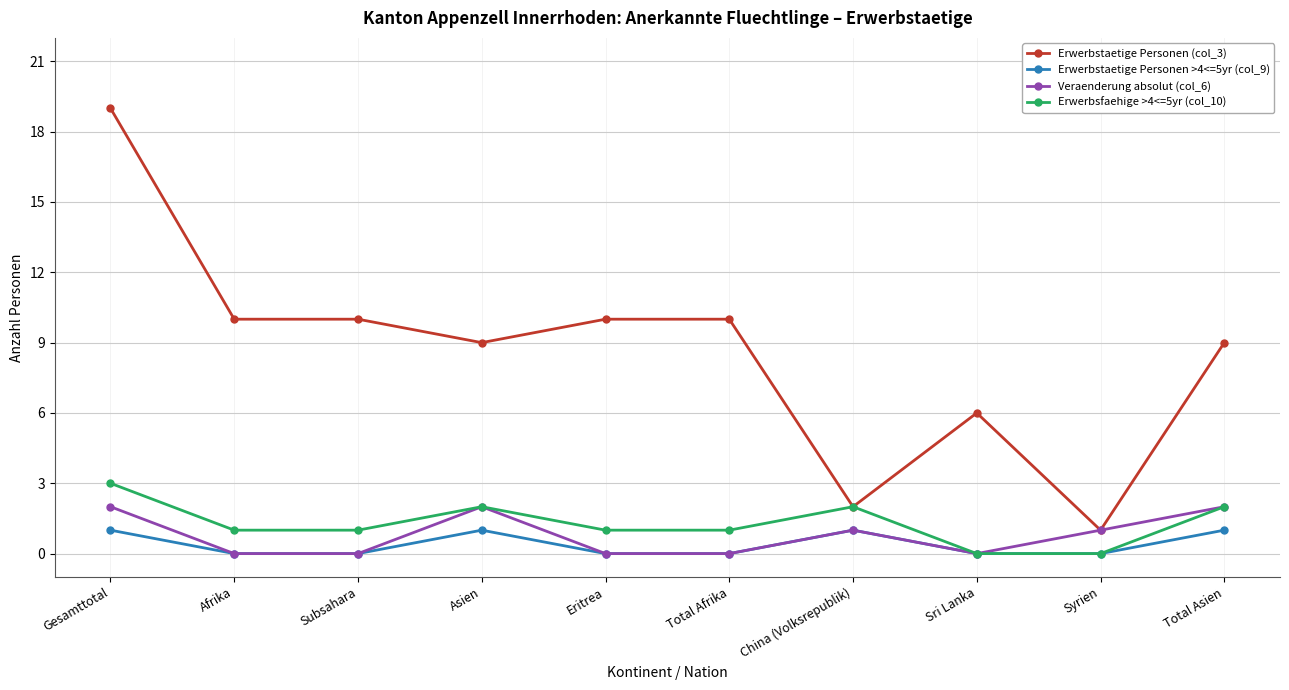

Reading left to right, what are all the values shown in this chart?

Erwerbstaetige Personen (col_3): 19	10	10	9	10	10	2	6	1	9
Erwerbstaetige Personen >4<=5yr (col_9): 1	0	0	1	0	0	1	0	0	1
Veraenderung absolut (col_6): 2	0	0	2	0	0	1	0	1	2
Erwerbsfaehige >4<=5yr (col_10): 3	1	1	2	1	1	2	0	0	2